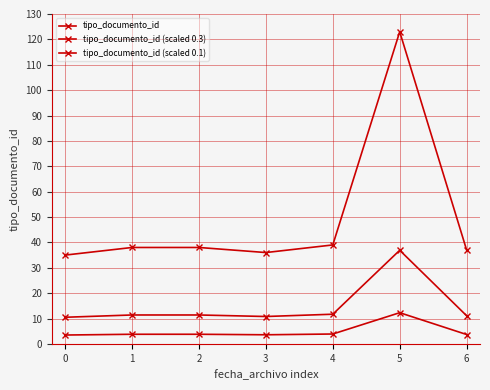

Which series has the largest range (max minus min)?

tipo_documento_id